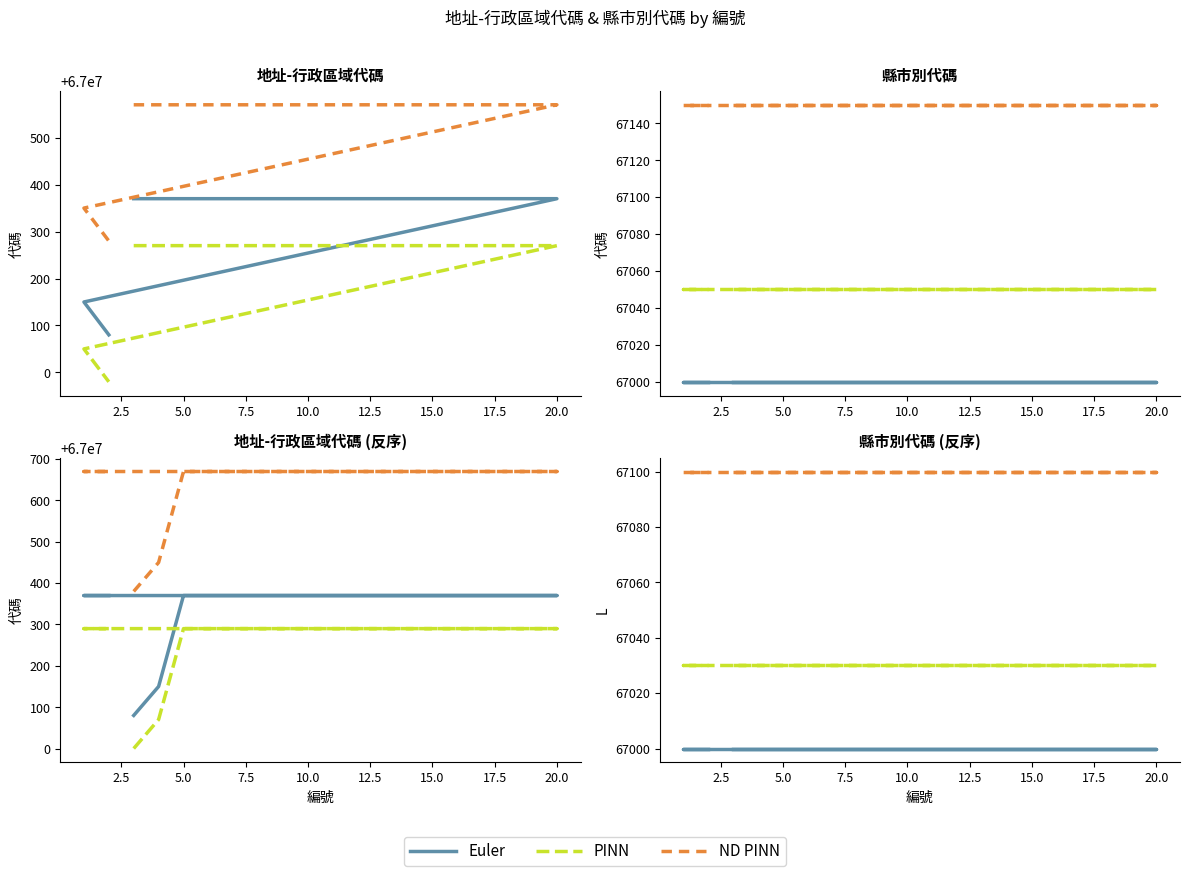

Where is the data nearest to the value 67000225?

1